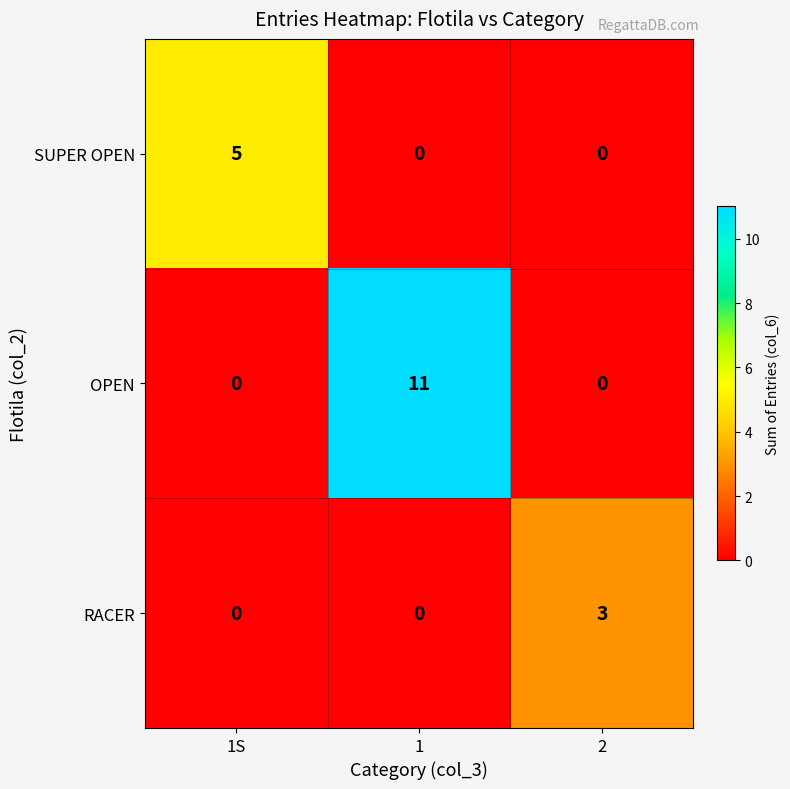

Which category has the highest value across all series?

1